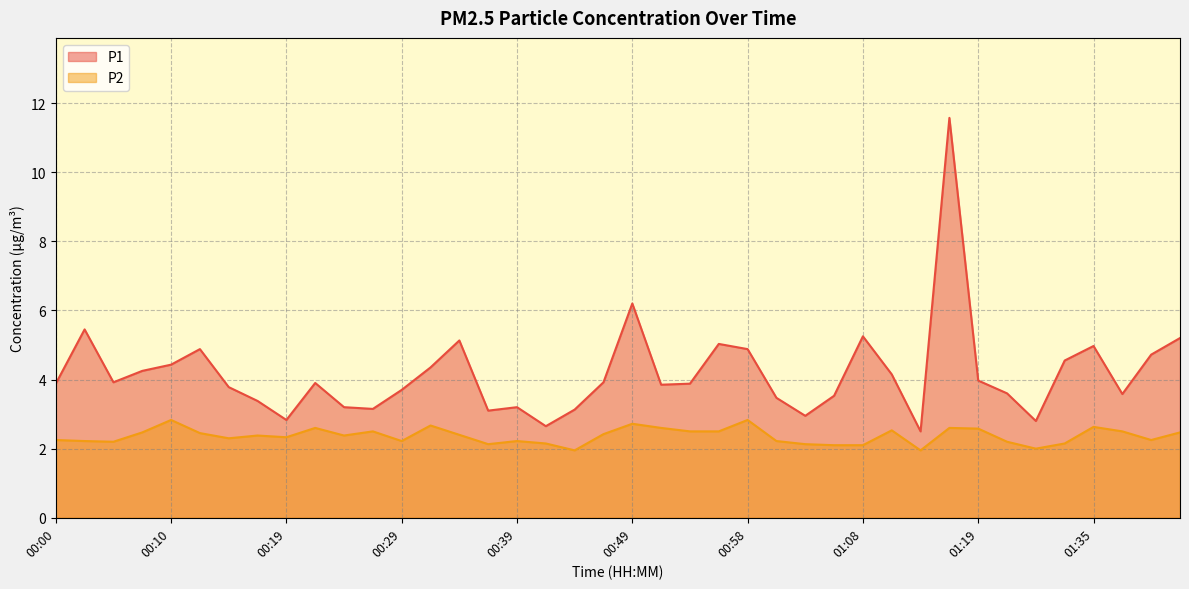

At which category is the sum across all series the highest?

01:16